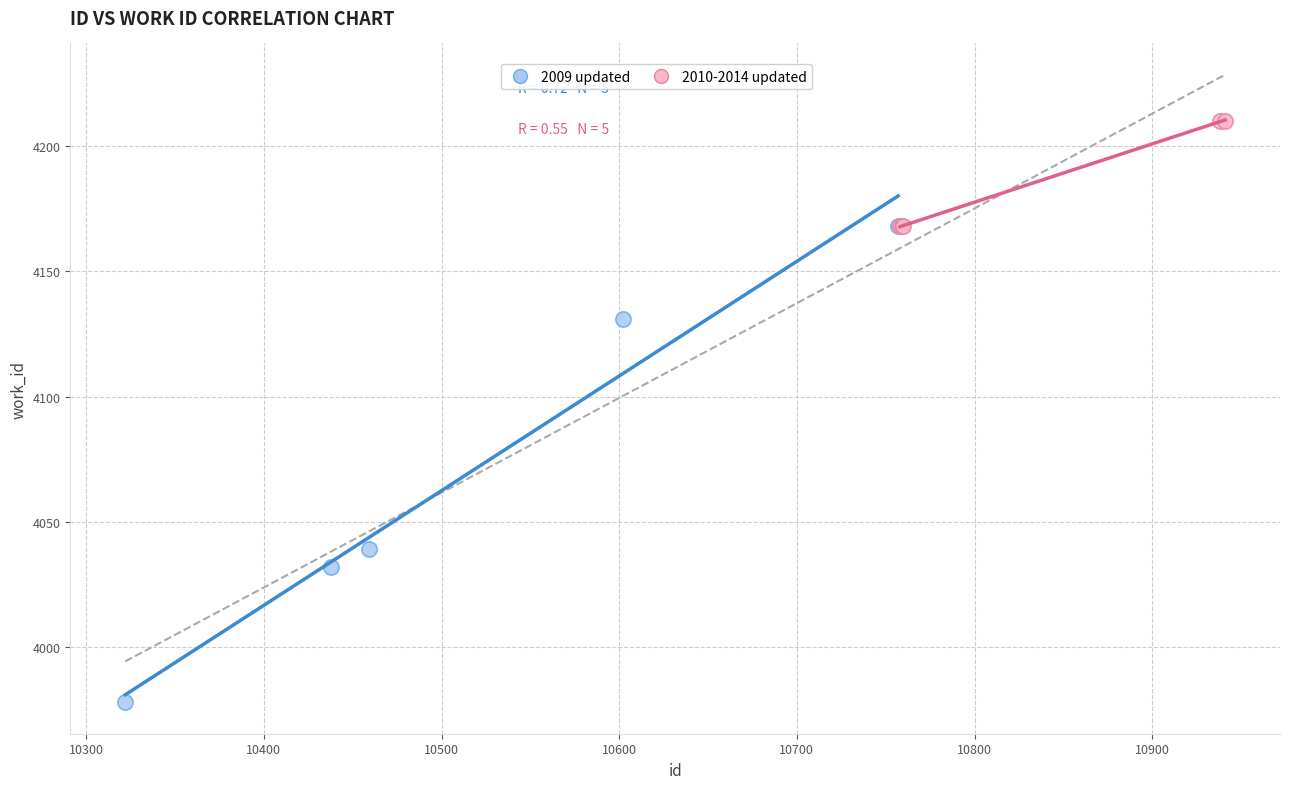

Which series reaches the minimum Y coordinate?

2009 updated